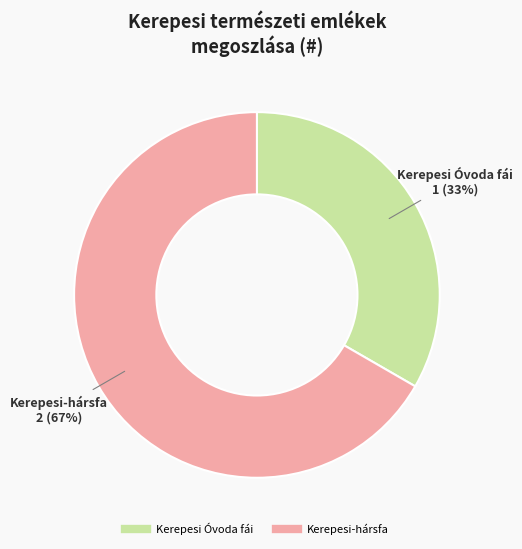

Is the sum of Kerepesi Óvoda fái and Kerepesi-hársfa greater than half?

Yes